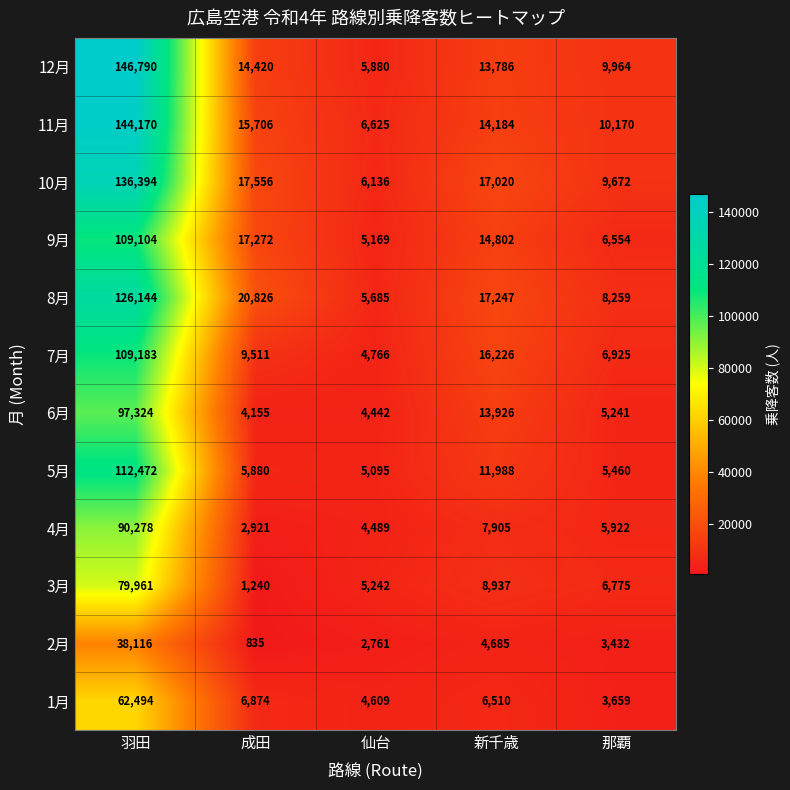

At how many categories does at least one series exceed 90662?

1